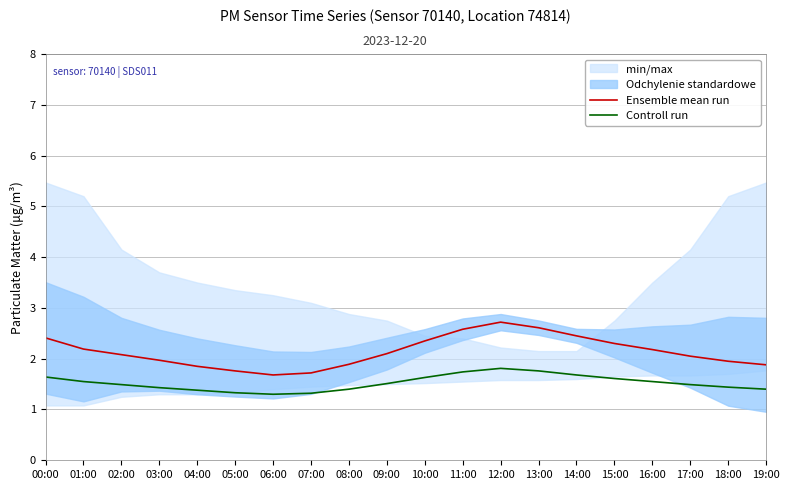

Rank the series at 07:00 from lowest to highest value.

Controll run, Ensemble mean run